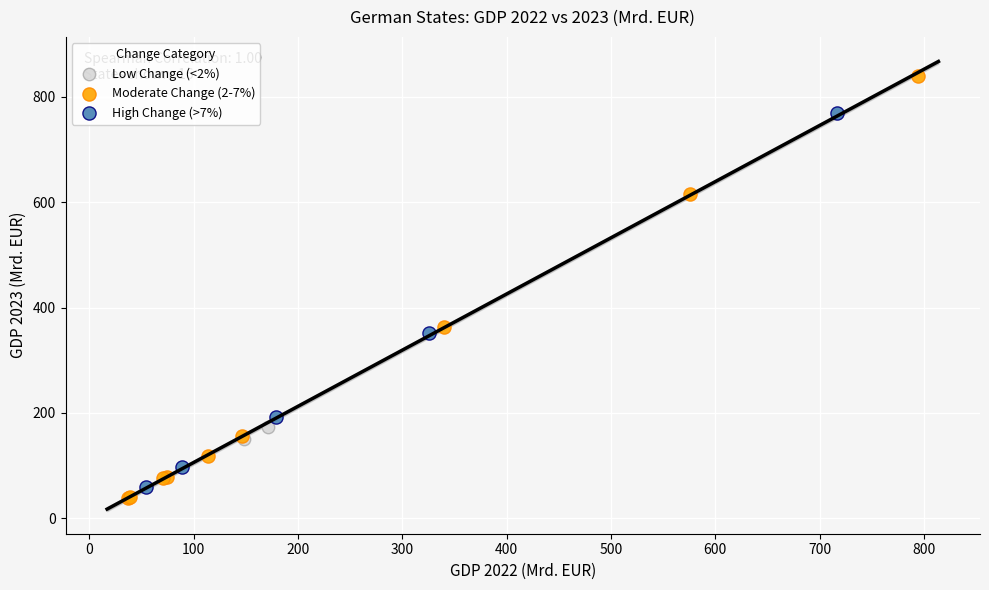

Which series contains the lowest Y value?

Moderate Change (2-7%)